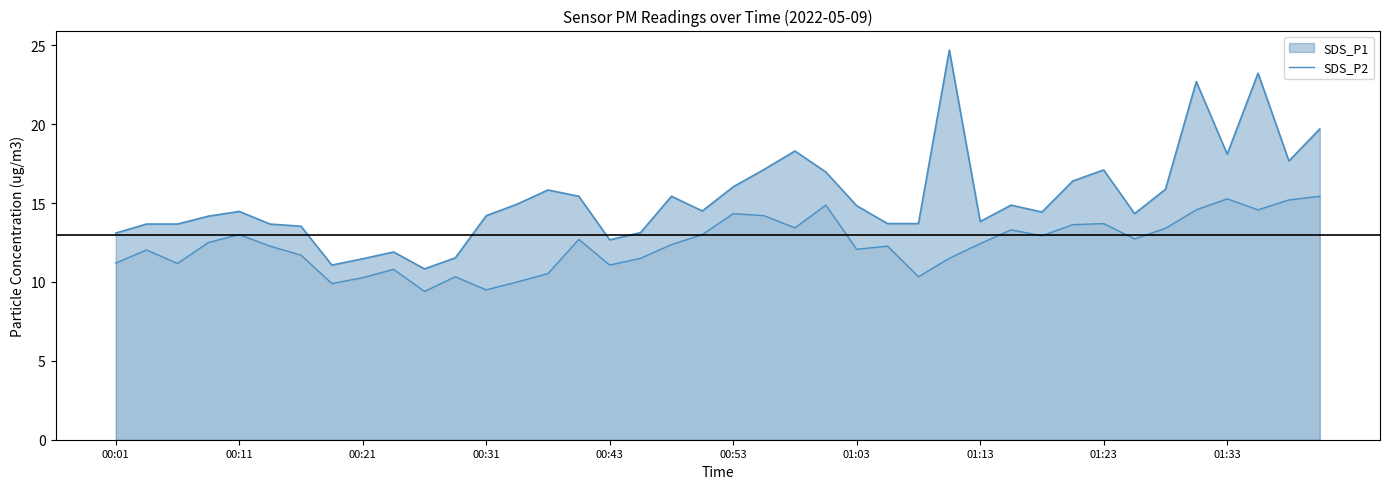

What is the smallest value displayed?

9.4